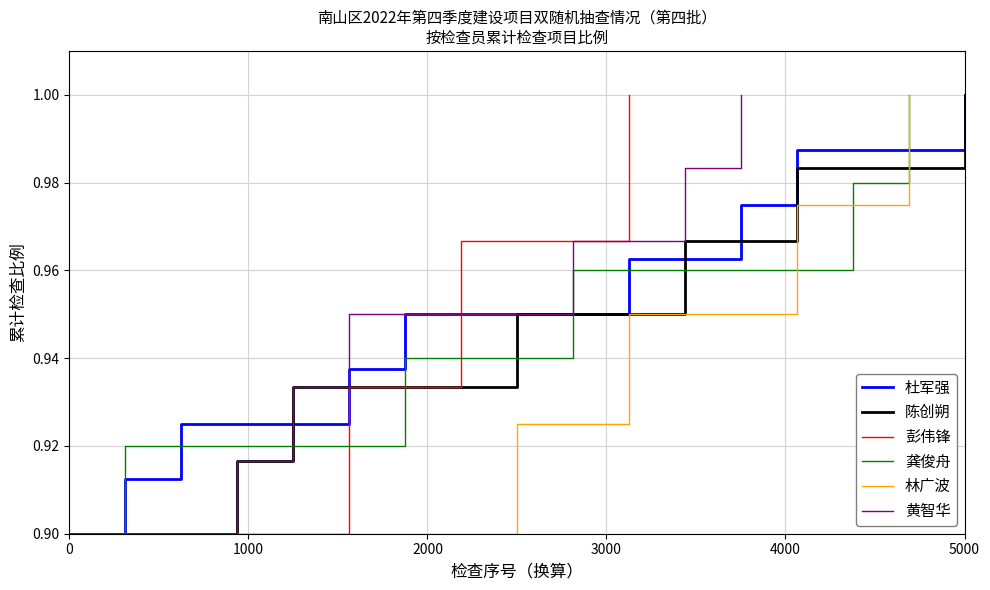

True or false: the data shows 0.9 at 0.

True